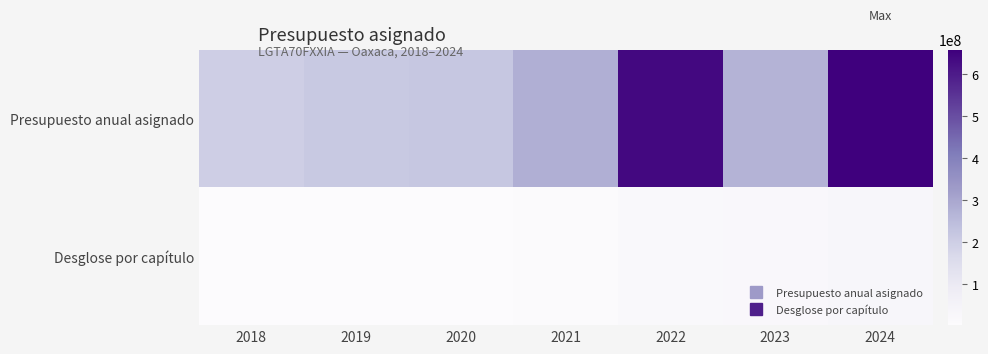

Between 2022 and 2023, which series saw the biggest shift?

Presupuesto anual asignado